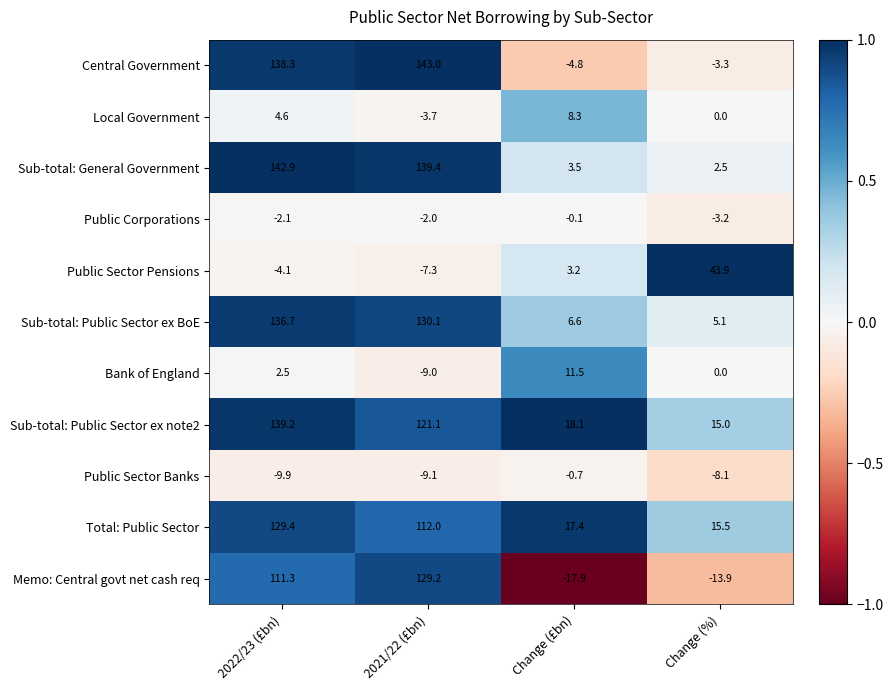

What is the sum of all Bank of England values?

5.0